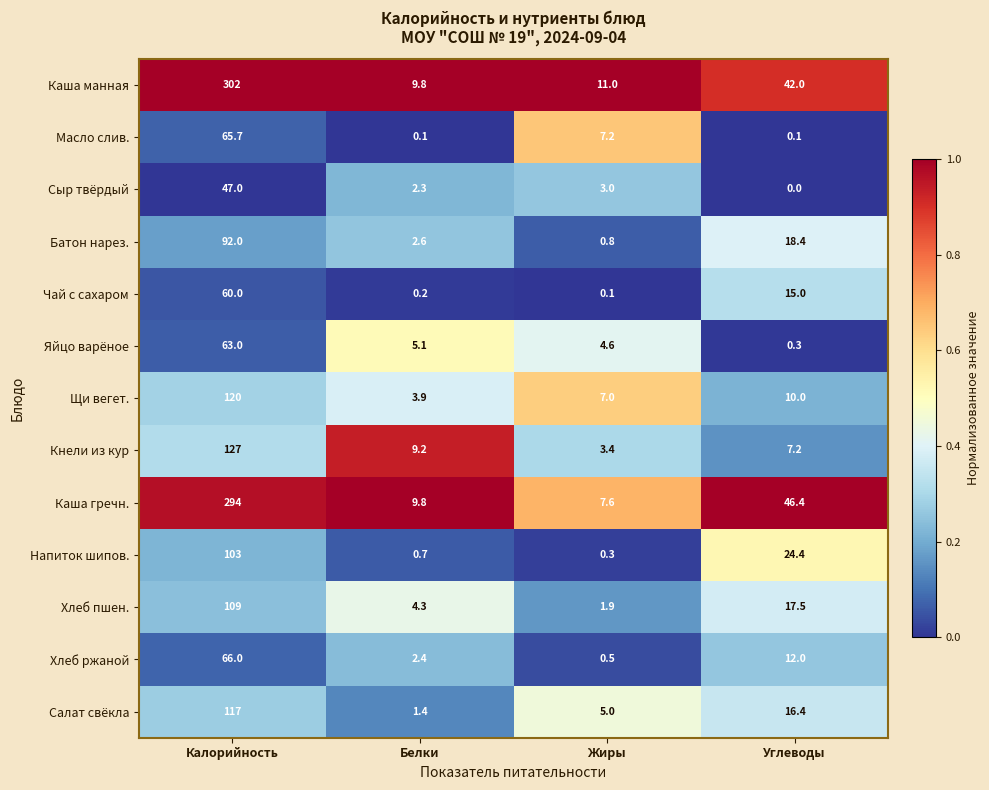

The value of Масло слив. at Белки is 0.1. True or false?

True